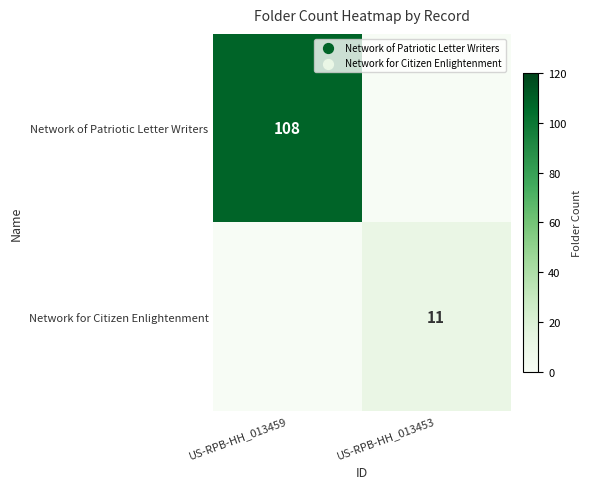

Is it true that Network for Citizen Enlightenment equals 20 at US-RPB-HH_013453?

False